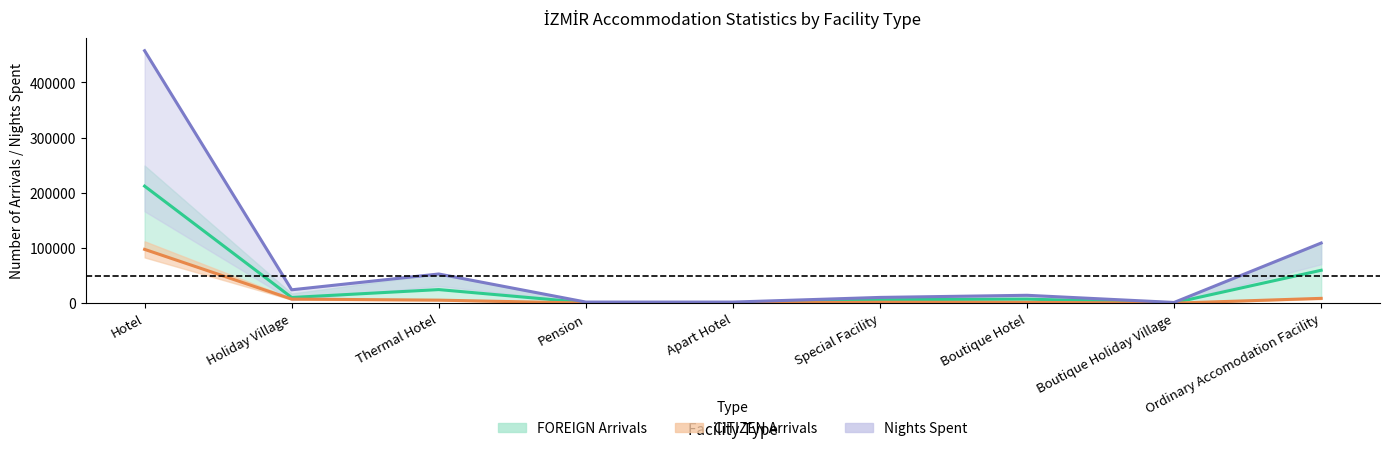

At which label does FOREIGN Arrivals (mid) first exceed 7310?

Hotel